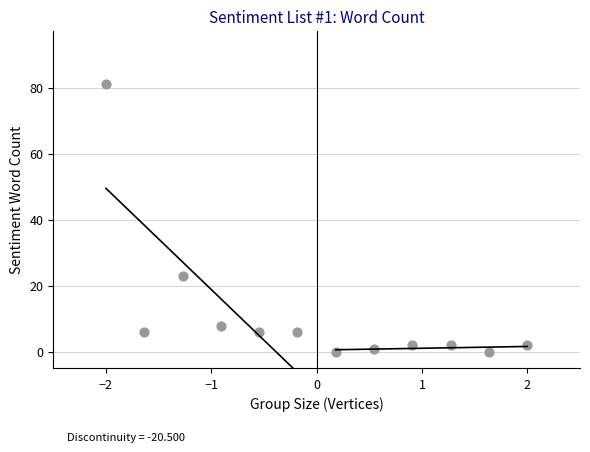

What is the average Y value?

11